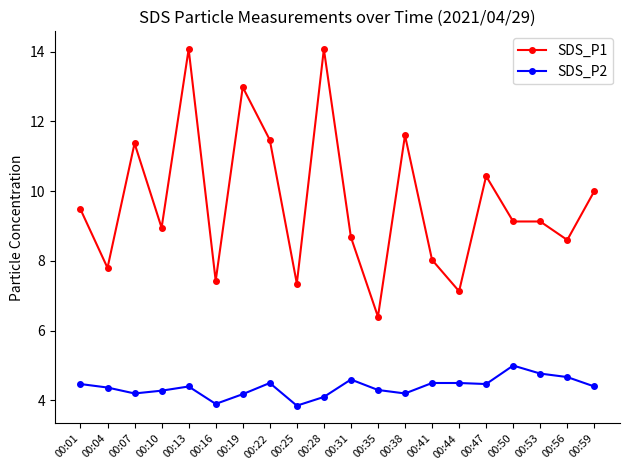

True or false: SDS_P1 and SDS_P2 intersect in this chart.

False